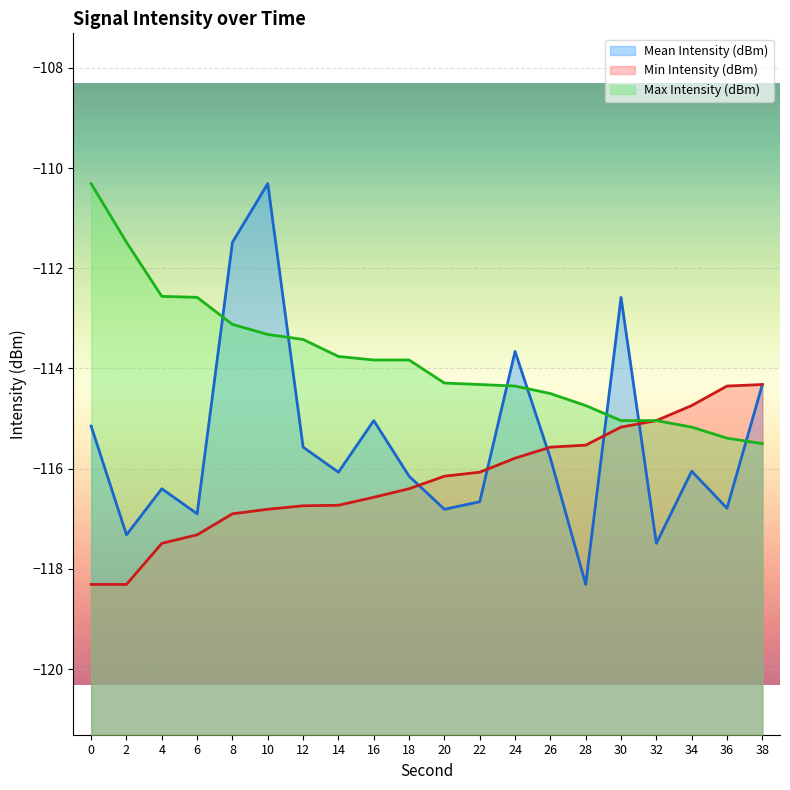

True or false: Min Intensity (dBm) and Mean Intensity (dBm) cross at least once.

True